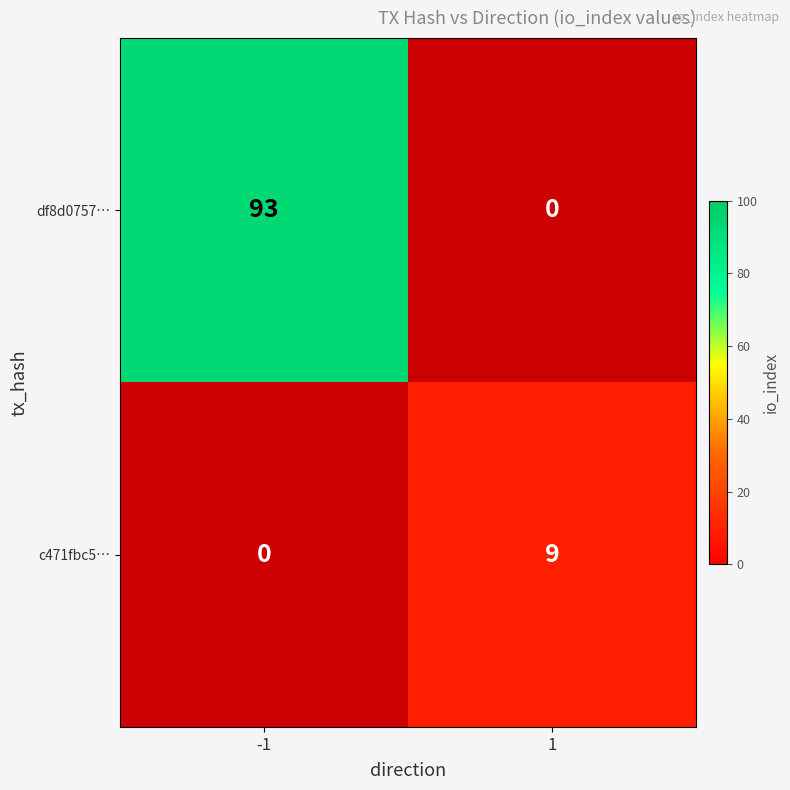

Is the value of c471fbc5… at 1 greater than the value of df8d0757… at -1?

No